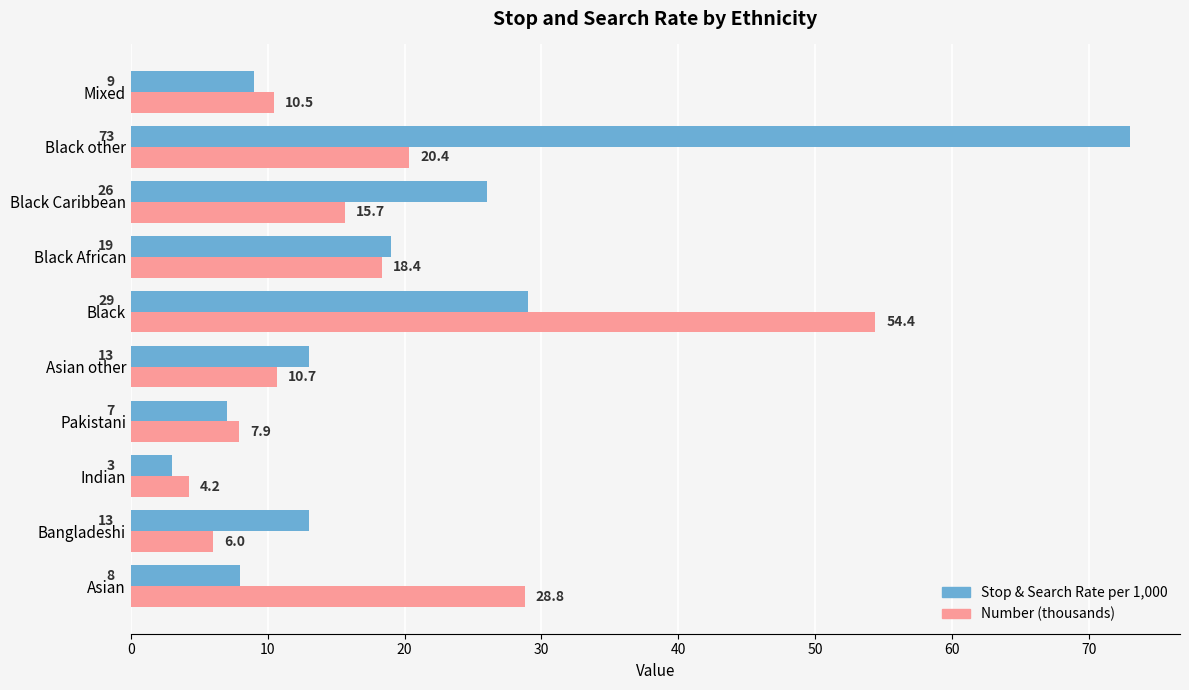

The value of Number (thousands) at Black is 91.5. True or false?

False